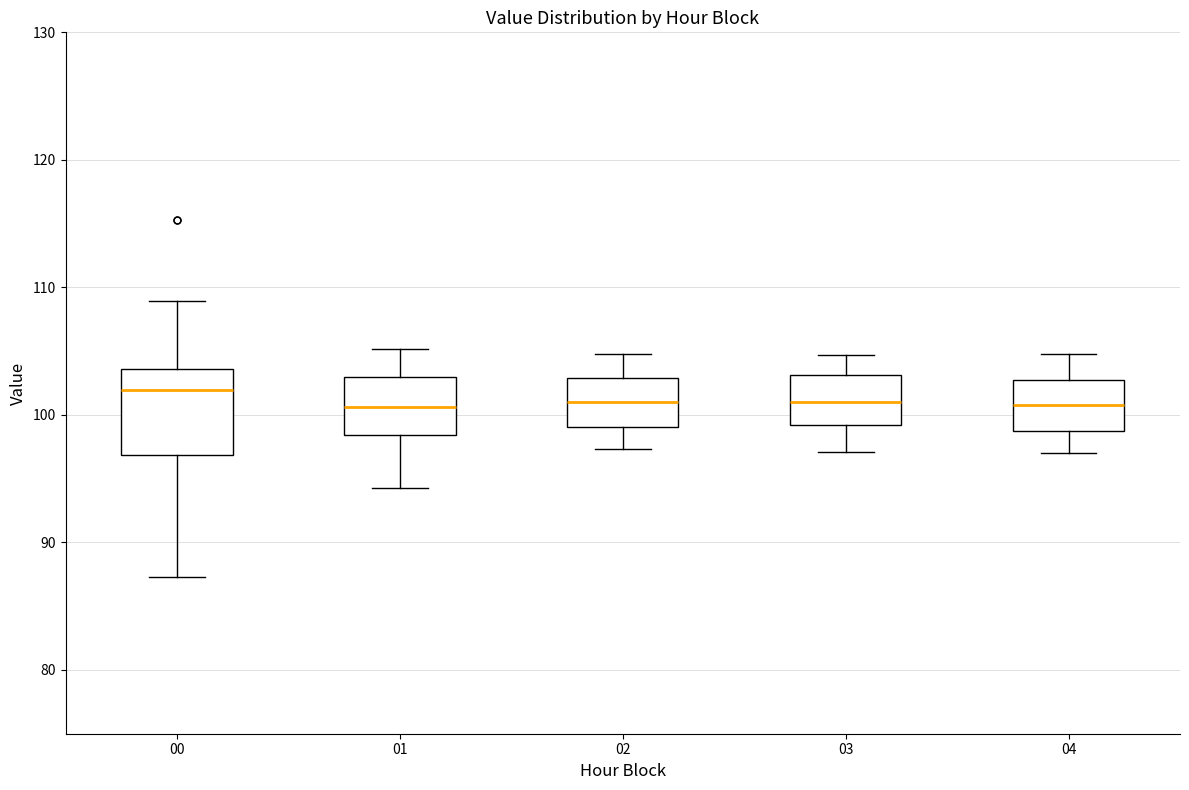

Reading left to right, read every box against the y-axis: the position of its median line, the range the box covers, and the ends of its whiskers. The values are not printed on the chart, so give them approximately, as read against the axis.

00: median 102, box 97 to 104, whiskers 87 to 109
01: median 101, box 98 to 103, whiskers 94 to 105
02: median 101, box 99 to 103, whiskers 97 to 105
03: median 101, box 99 to 103, whiskers 97 to 105
04: median 101, box 99 to 103, whiskers 97 to 105